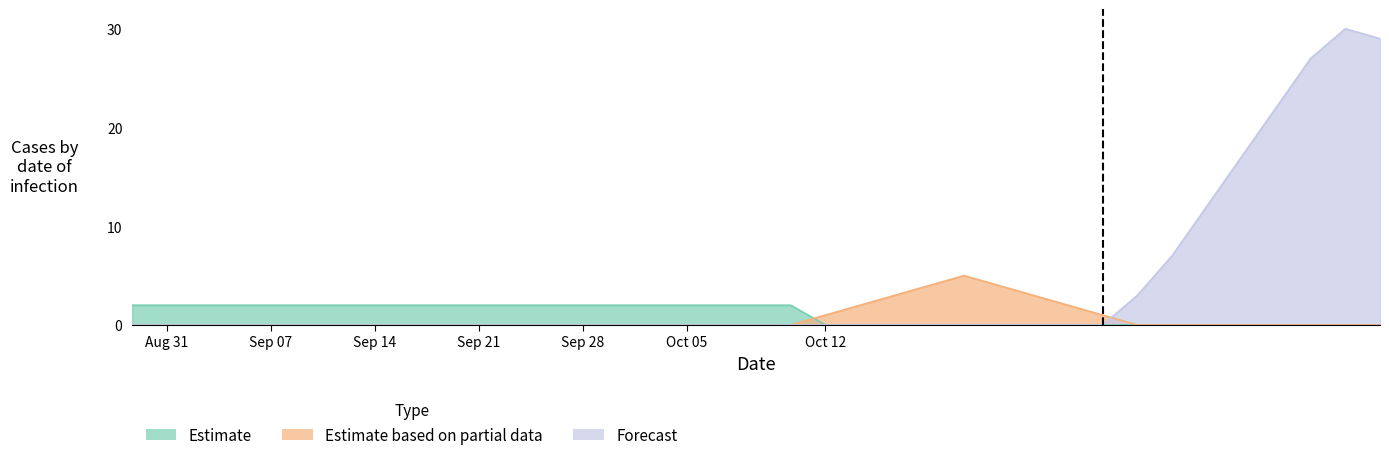

How many values in Forecast are above zero?

8